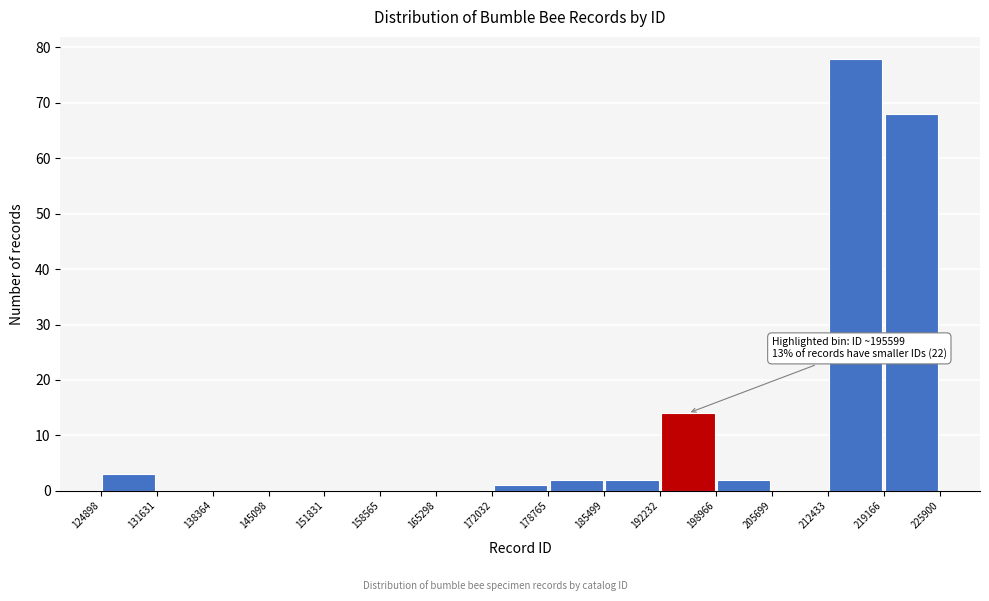

Over which range of the x-axis is the bar tallest?

212433 to 219166